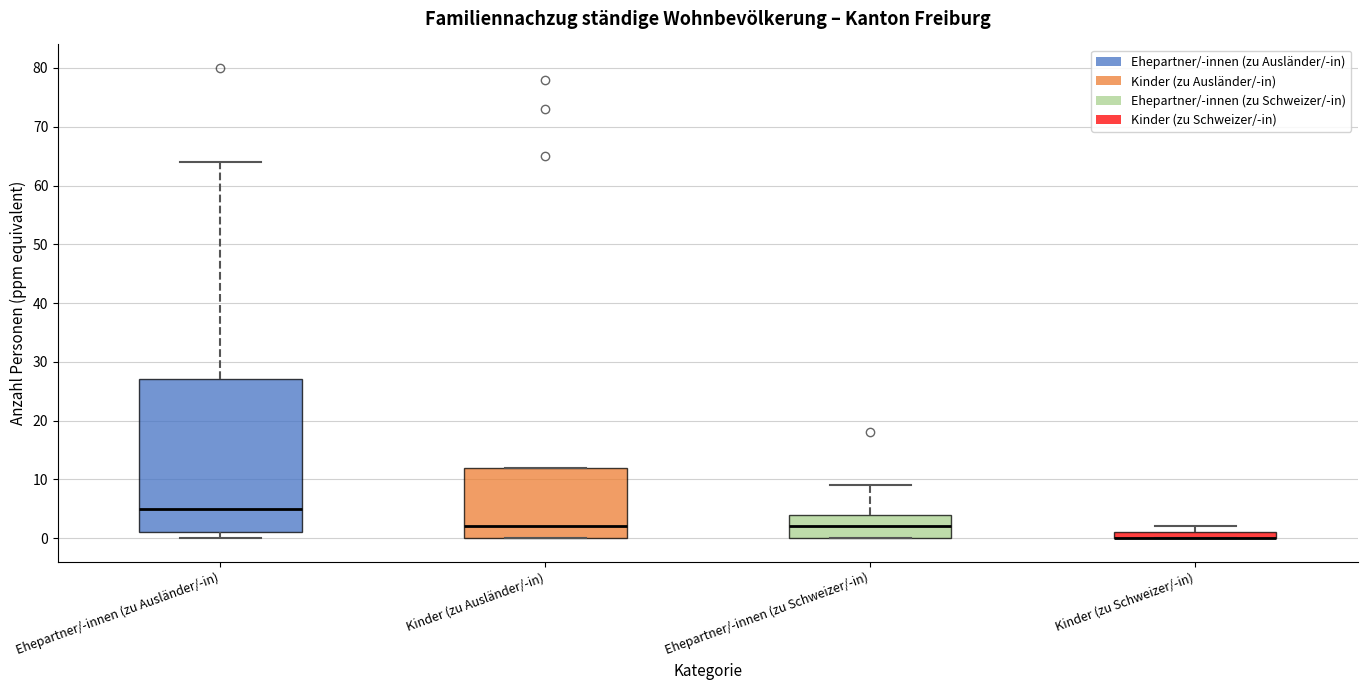

Comparing the boxes themselves (not the whiskers), which one is the tallest?

Ehepartner/-innen (zu Ausländer/-in)